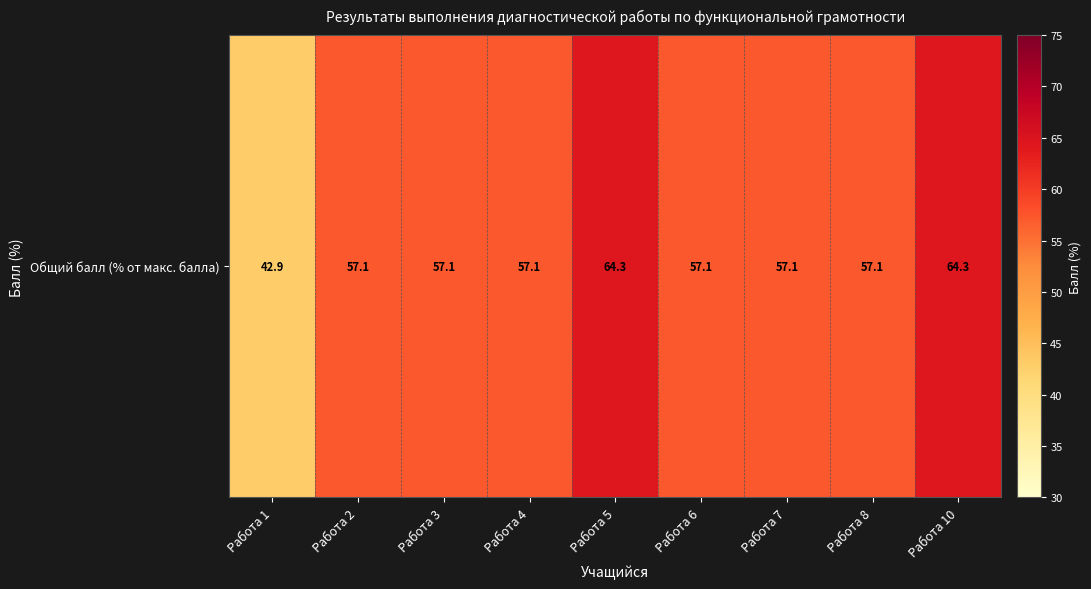

Rank the categories by value from lowest to highest.

Работа 1, Работа 2, Работа 3, Работа 4, Работа 6, Работа 7, Работа 8, Работа 5, Работа 10